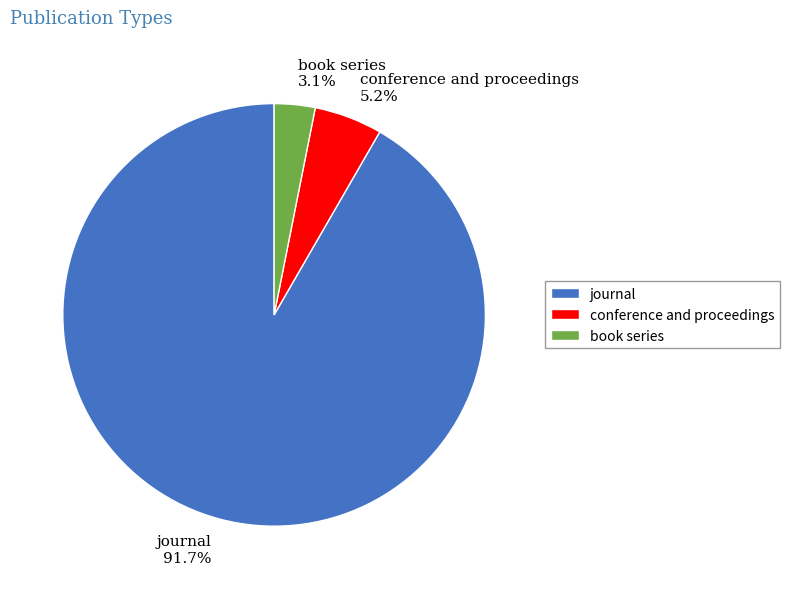

To the nearest percent, what is the combined percentage of book series and conference and proceedings?

8%